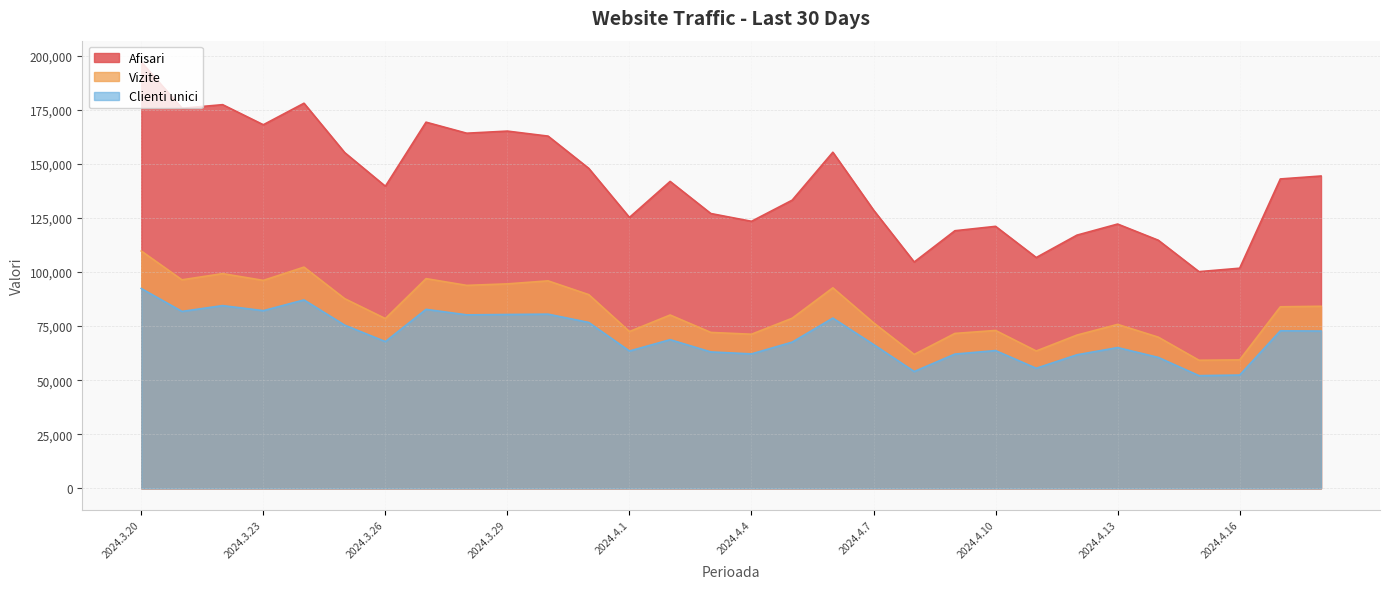

What is the maximum value shown in the chart?

197046